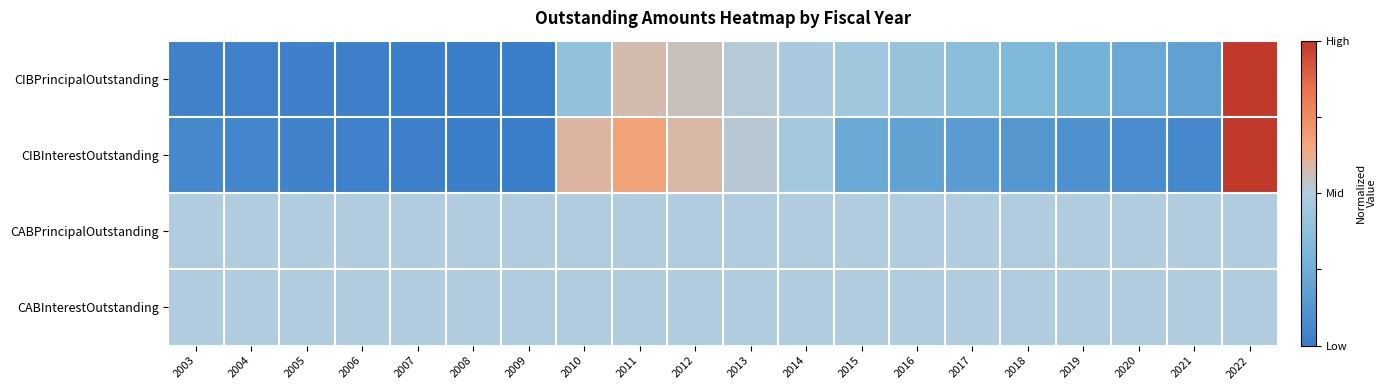

Reading left to right, transcribe all the data shown in this chart.

CIBPrincipalOutstanding: 2003=-0.9	2004=-0.9	2005=-1.0	2006=-1.0	2007=-1.0	2008=-1.0	2009=-1.0	2010=-0.2	2011=0.2	2012=0.1	2013=0.0	2014=-0.1	2015=-0.1	2016=-0.2	2017=-0.3	2018=-0.4	2019=-0.5	2020=-0.5	2021=-0.6	2022=1.0
CIBInterestOutstanding: 2003=-0.9	2004=-0.9	2005=-0.9	2006=-0.9	2007=-1.0	2008=-1.0	2009=-1.0	2010=0.2	2011=0.3	2012=0.2	2013=0.0	2014=-0.1	2015=-0.5	2016=-0.6	2017=-0.7	2018=-0.7	2019=-0.8	2020=-0.8	2021=-0.9	2022=1.0
CABPrincipalOutstanding: 2003=0.0	2004=0.0	2005=0.0	2006=0.0	2007=0.0	2008=0.0	2009=0.0	2010=0.0	2011=0.0	2012=0.0	2013=0.0	2014=0.0	2015=0.0	2016=0.0	2017=0.0	2018=0.0	2019=0.0	2020=0.0	2021=0.0	2022=0.0
CABInterestOutstanding: 2003=0.0	2004=0.0	2005=0.0	2006=0.0	2007=0.0	2008=0.0	2009=0.0	2010=0.0	2011=0.0	2012=0.0	2013=0.0	2014=0.0	2015=0.0	2016=0.0	2017=0.0	2018=0.0	2019=0.0	2020=0.0	2021=0.0	2022=0.0